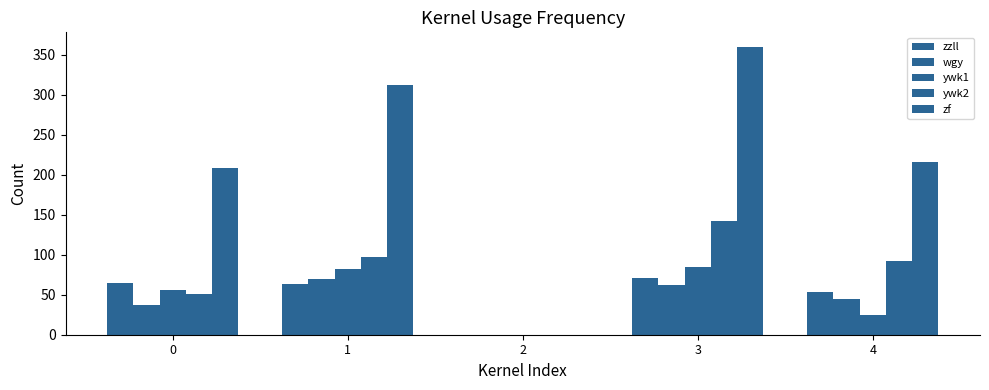

Count the number of data series in this chart.

5